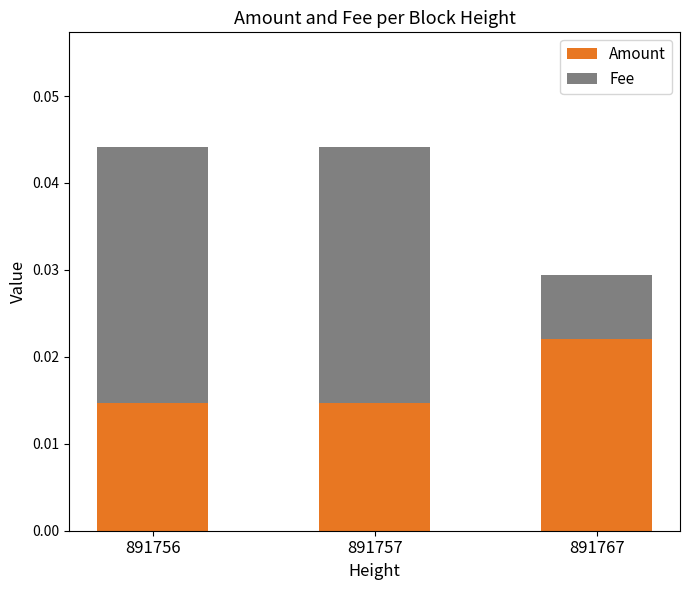

How many bars are there in total?

3